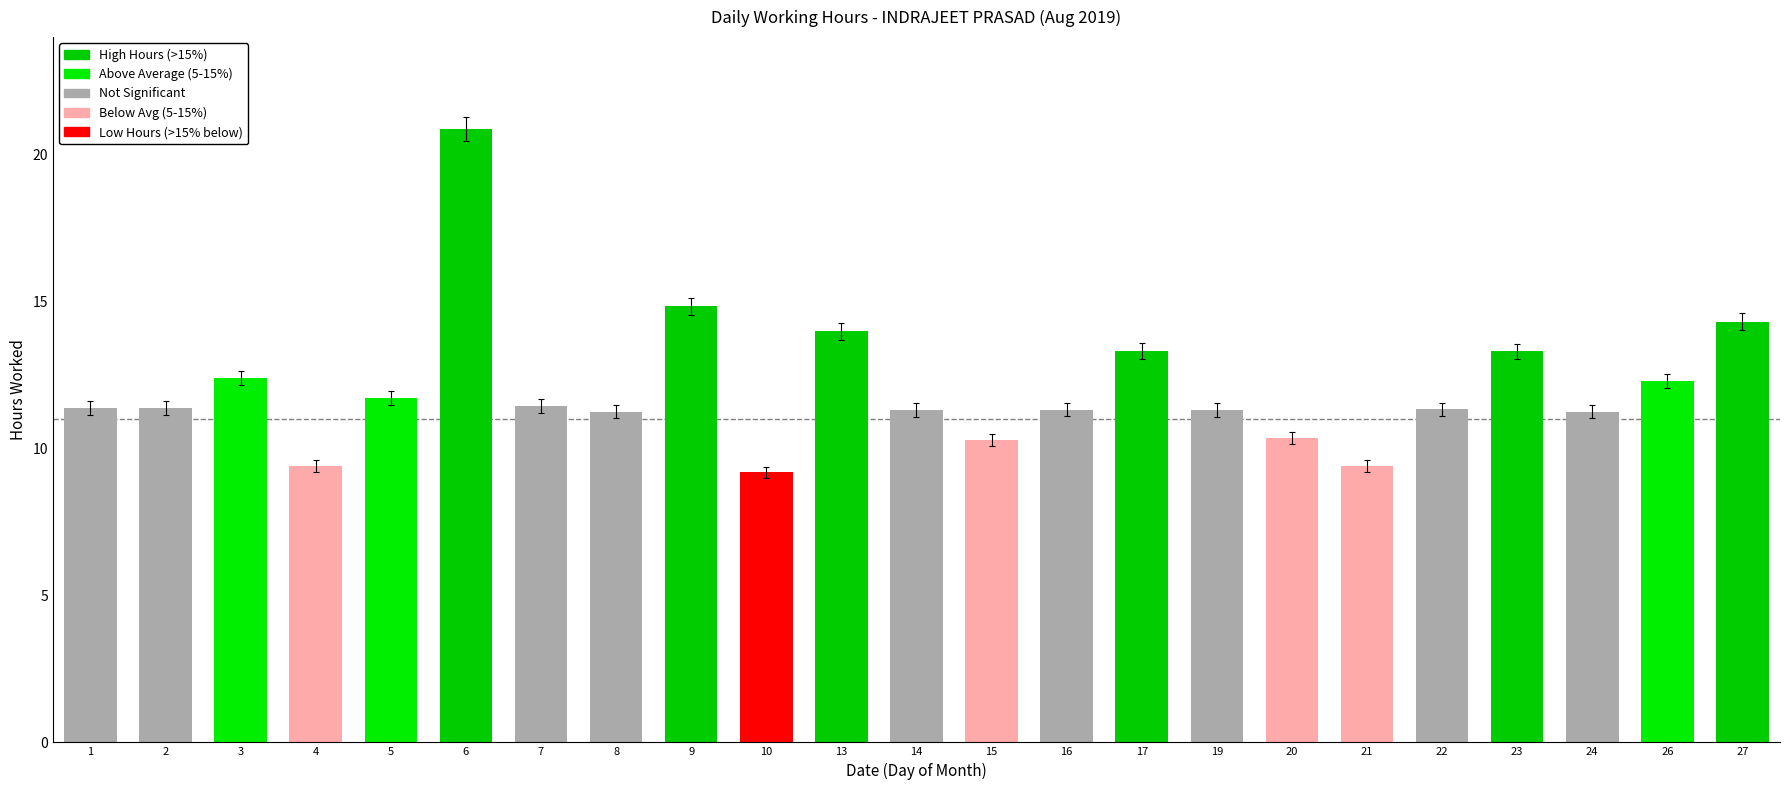

Where is the data nearest to the value 15?

9